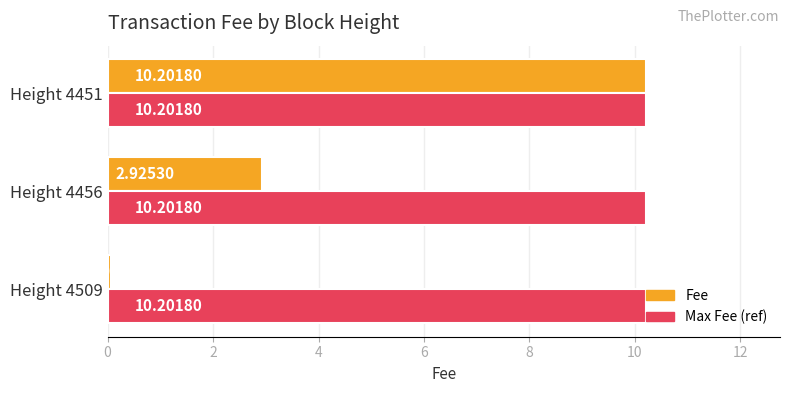

What is the difference between the maximum and minimum values in the Fee series?

10.1